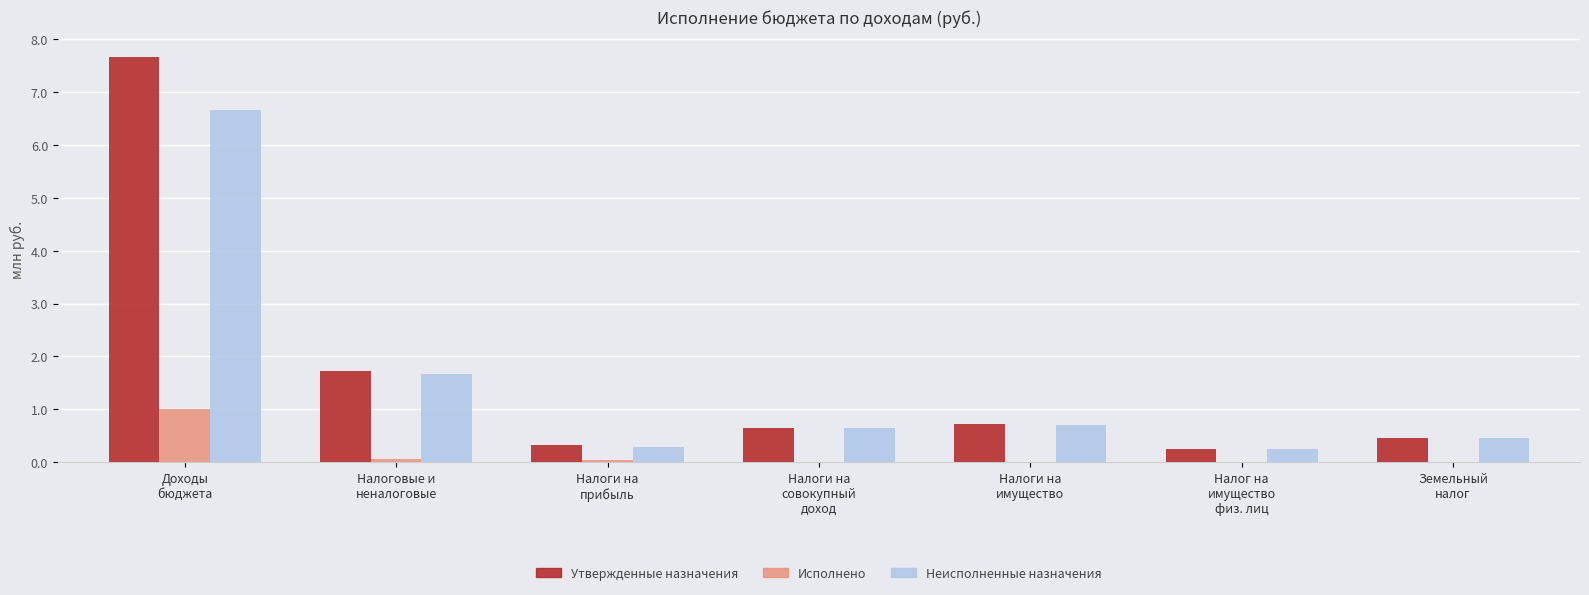

The value of Неисполненные назначения at Налоги на
совокупный
доход is 0.6. True or false?

True